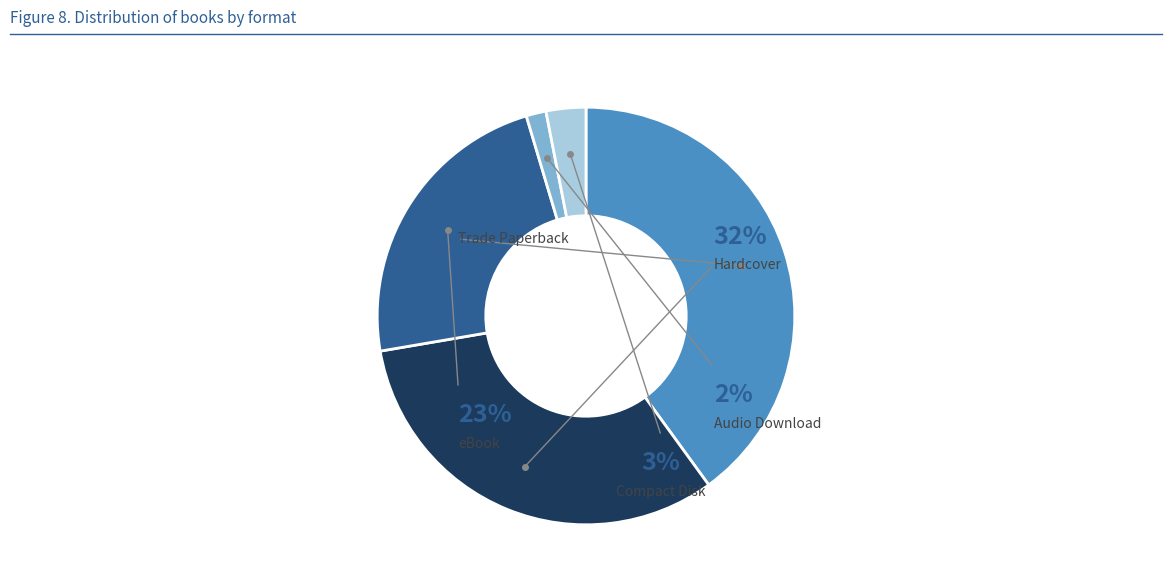

Rank the categories by value from highest to lowest.

Trade Paperback, Hardcover, eBook, Compact Disk, Audio Download